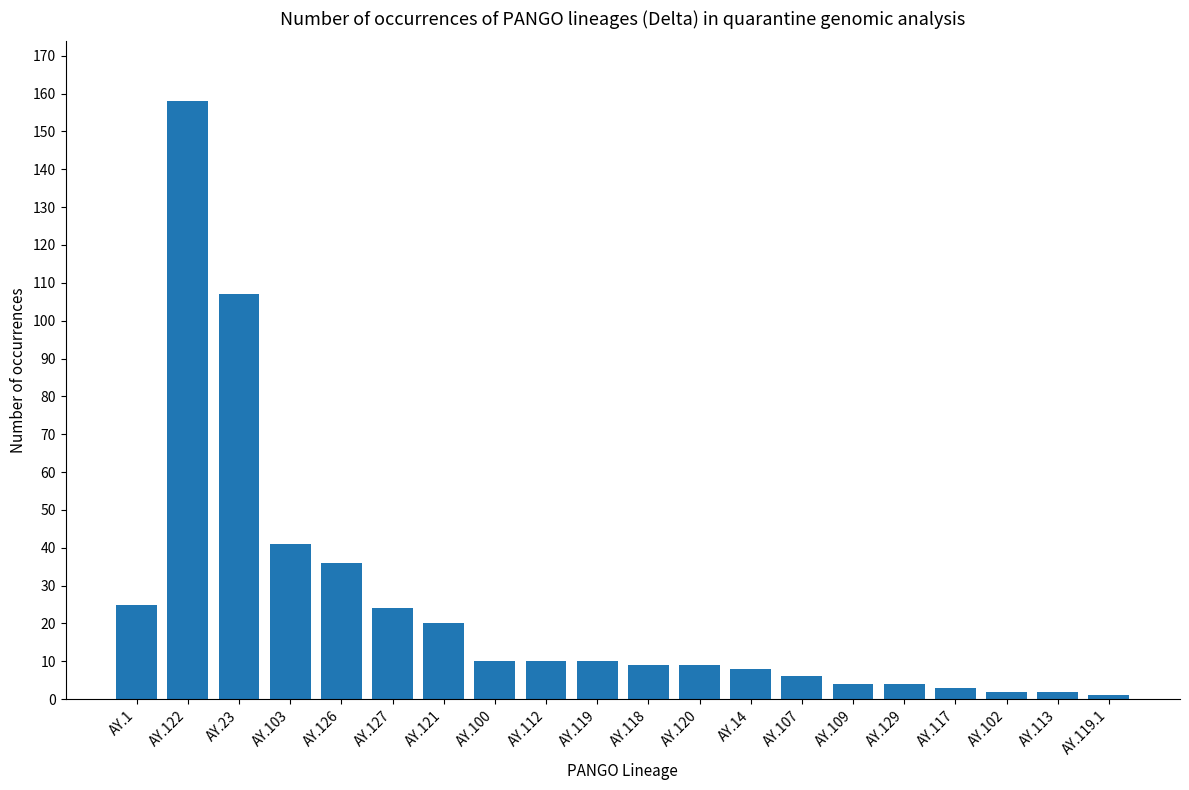

Does the chart contain any negative values?

No